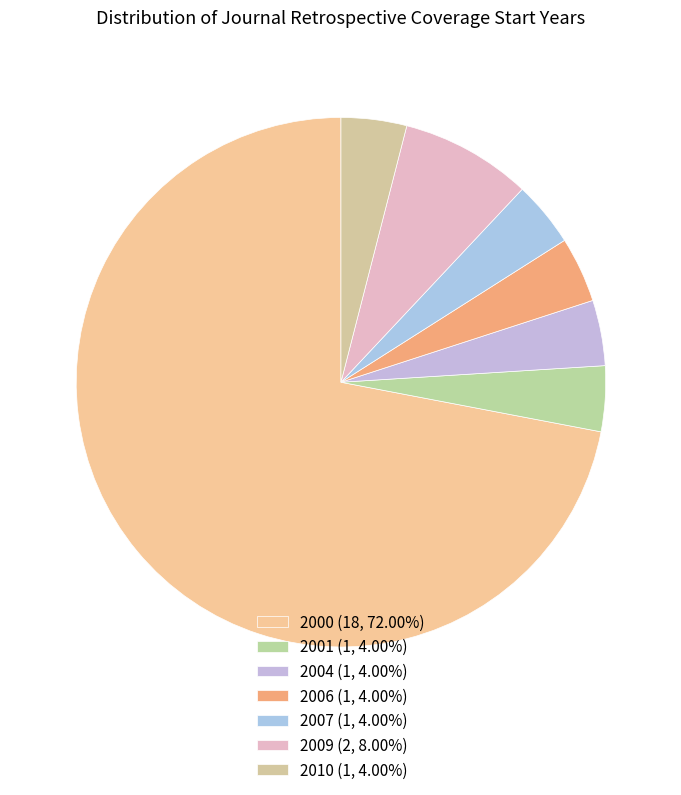

How many segments does this pie chart have?

7